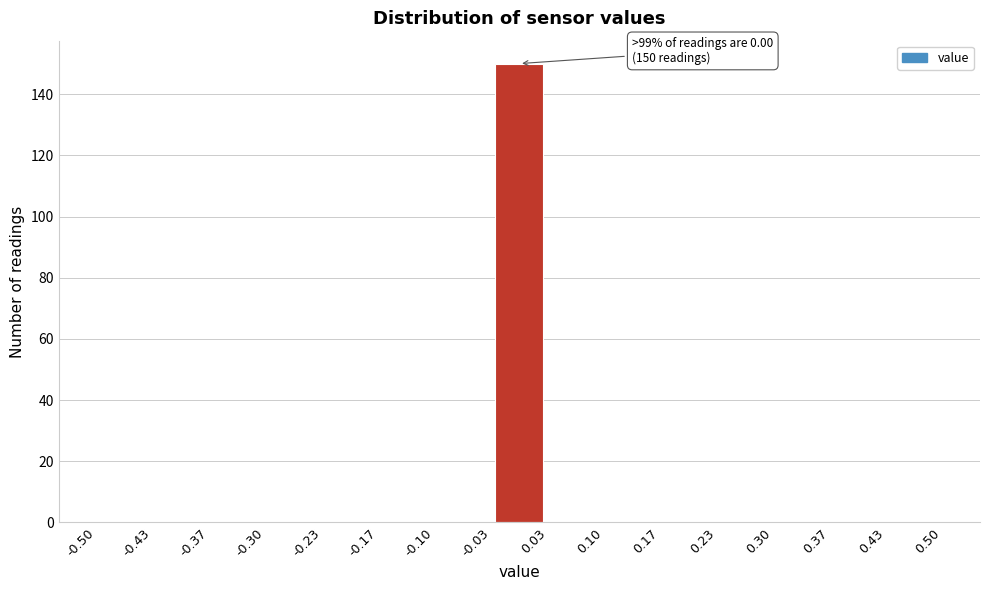

Which range on the x-axis has the tallest bar?

-0.03 to 0.03